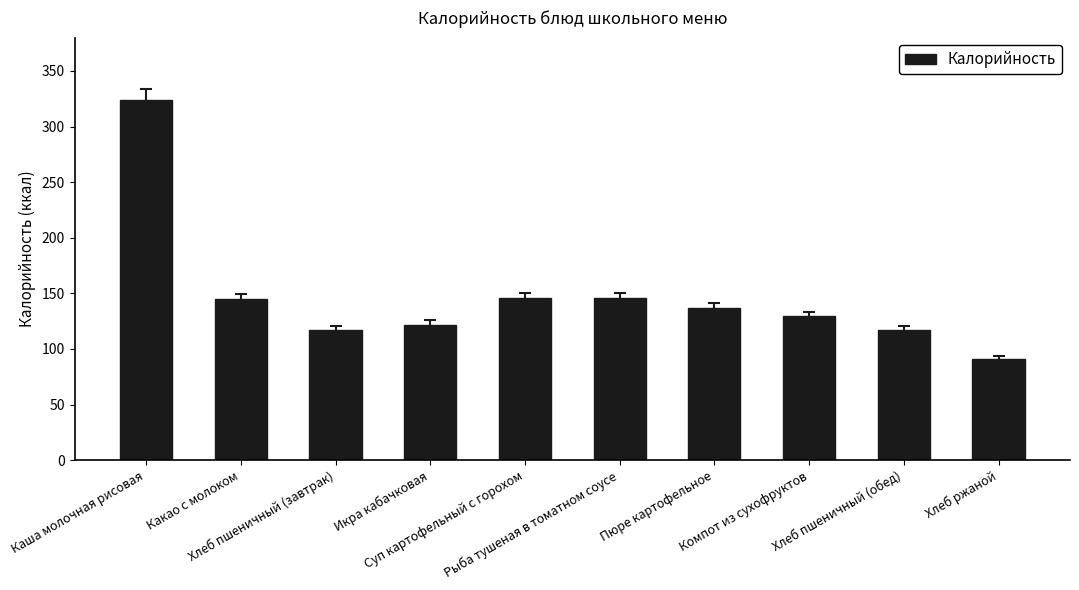

What is the label of the 8th bar from the right?

Хлеб пшеничный (завтрак)